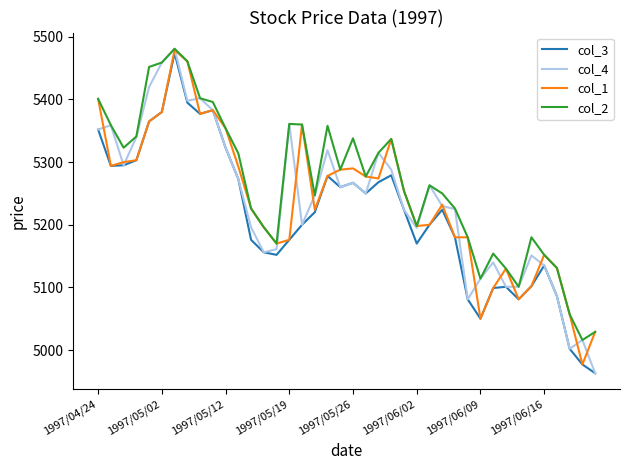

What is the highest value of the col_4 series?

5481